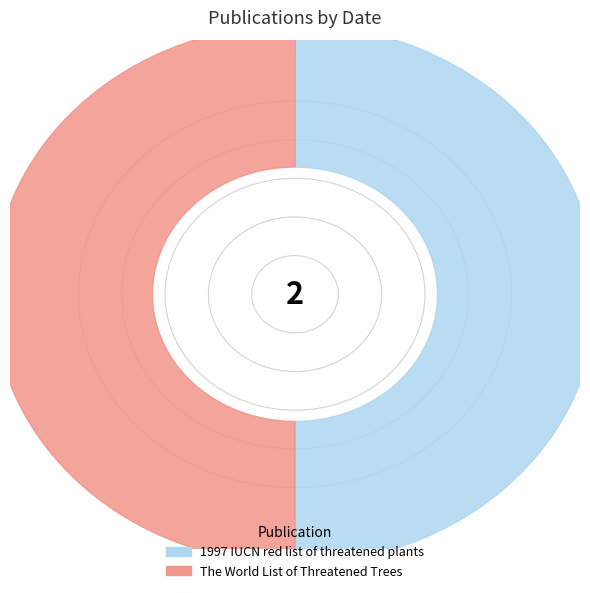

Which category has the smallest portion of the pie?

1997 IUCN red list of threatened plants